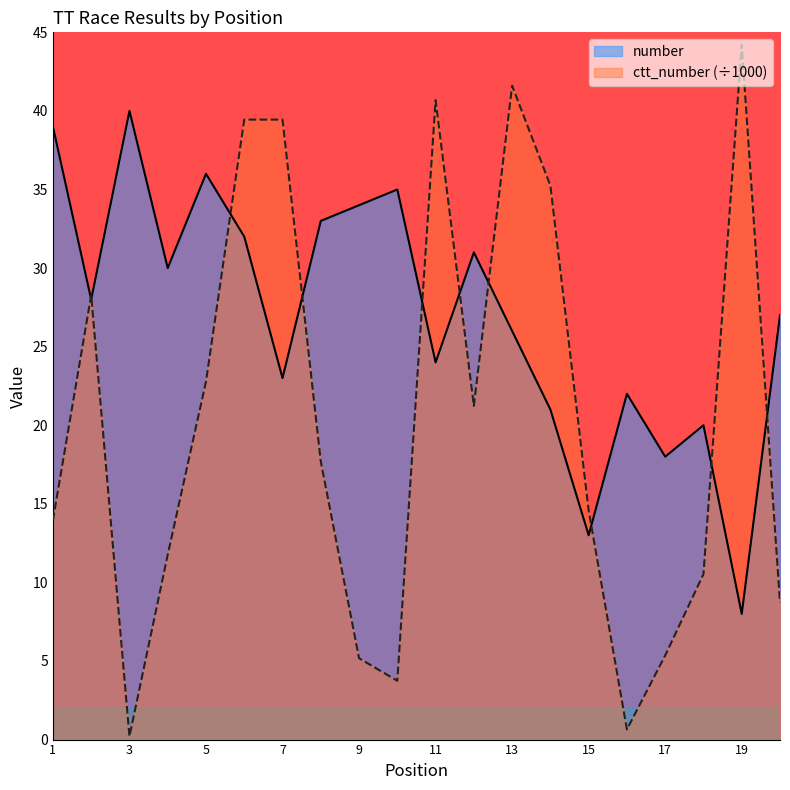

What is the lowest value of the ctt_number series?

0.2